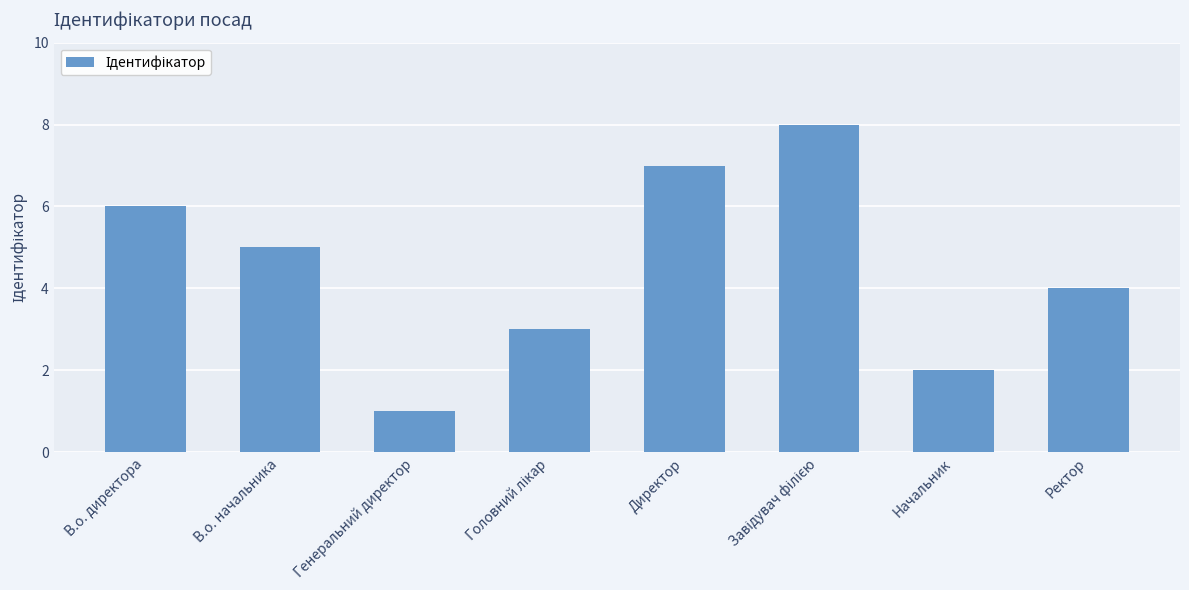

Reading left to right, extract all data points from this chart.

6	5	1	3	7	8	2	4